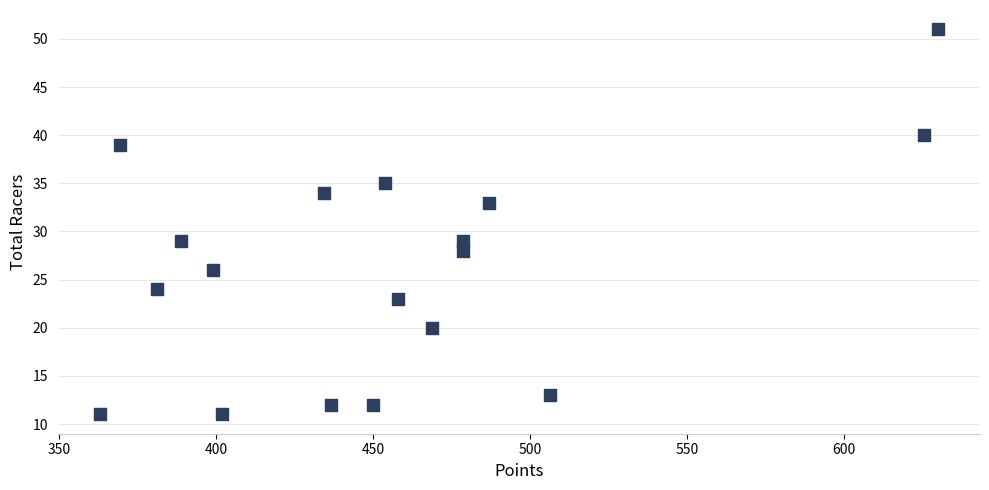

What is the range of Y values (max minus min)?

40